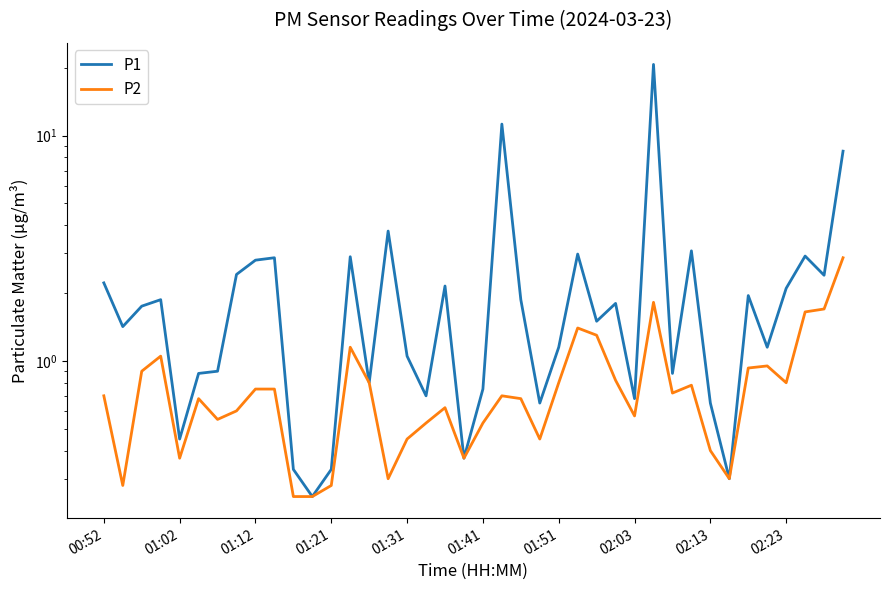

True or false: P2 and P1 cross at least once.

False